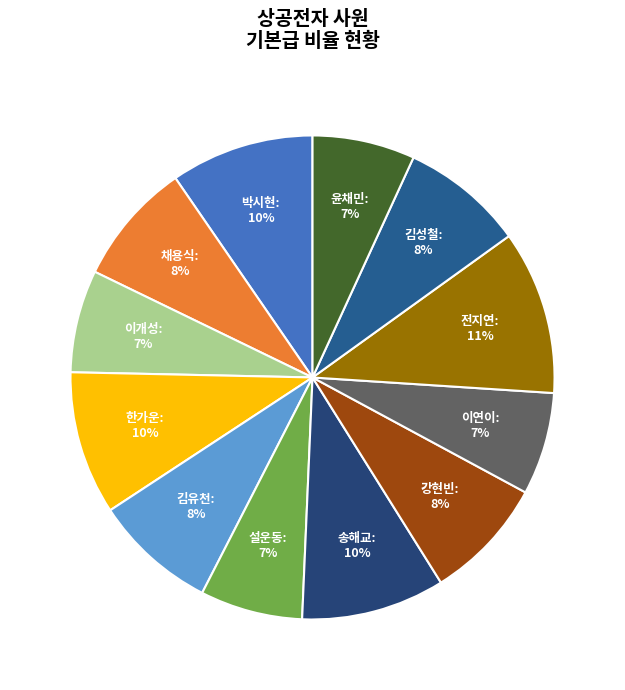

Is the sum of 채용식 and 강현빈 greater than half?

No